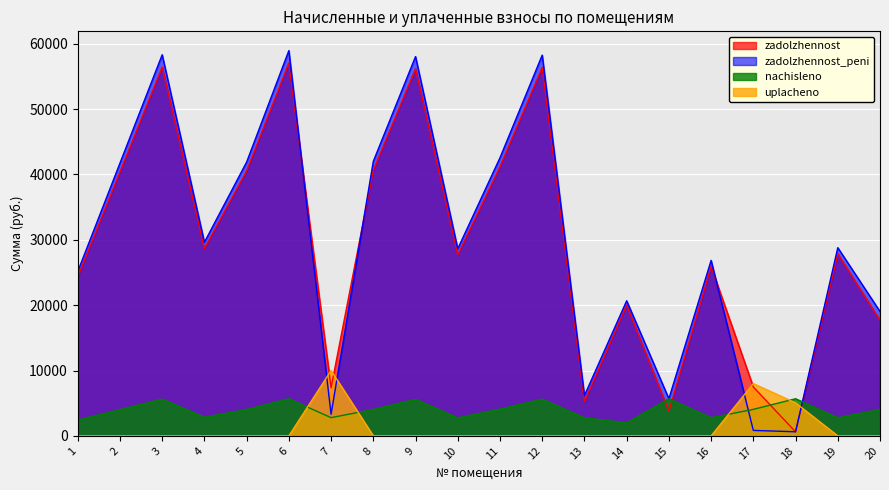

After their last crossing, which series has the higher values: zadolzhennost_peni or zadolzhennost?

zadolzhennost_peni